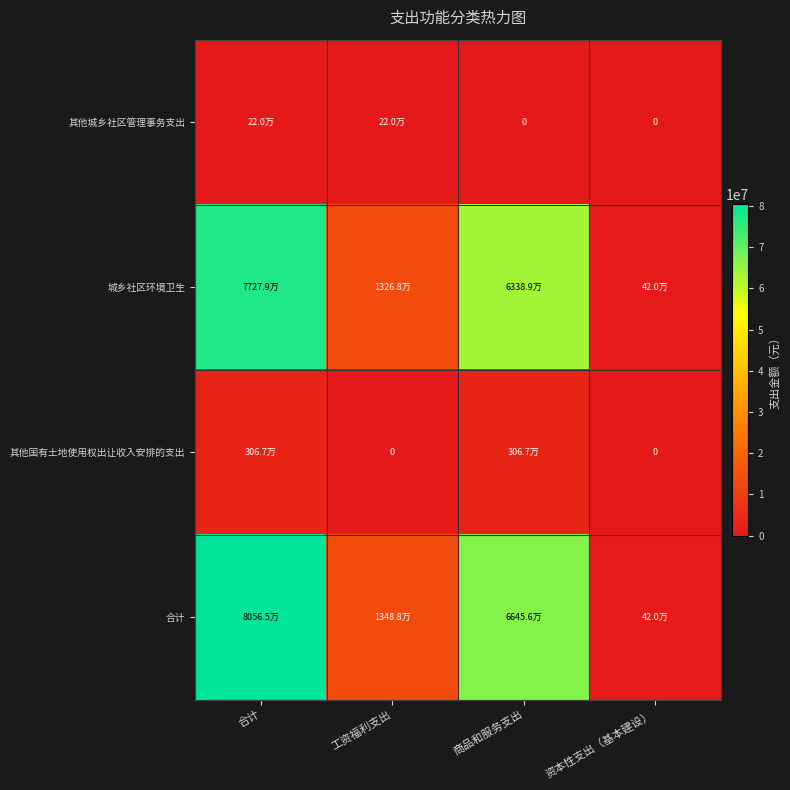

The value of 城乡社区环境卫生 at 工资福利支出 is 13268147.3. True or false?

True